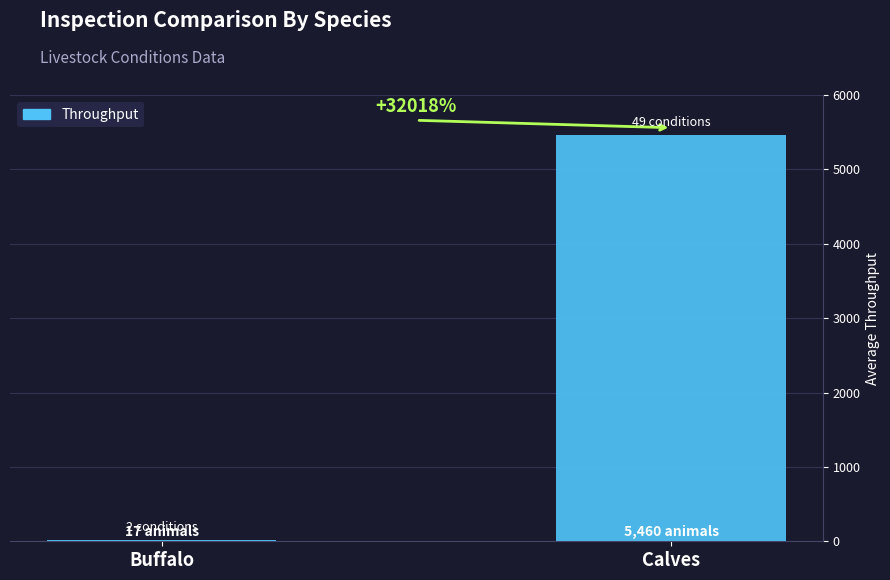

What is the maximum value shown in the chart?

5460